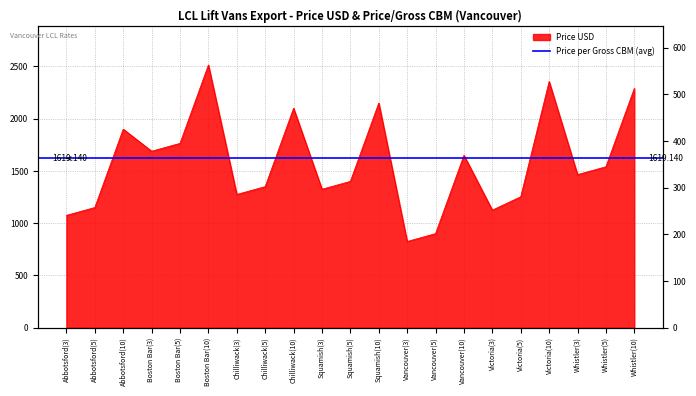

What are all the series names shown in the legend?

Price USD, Price per Gross CBM